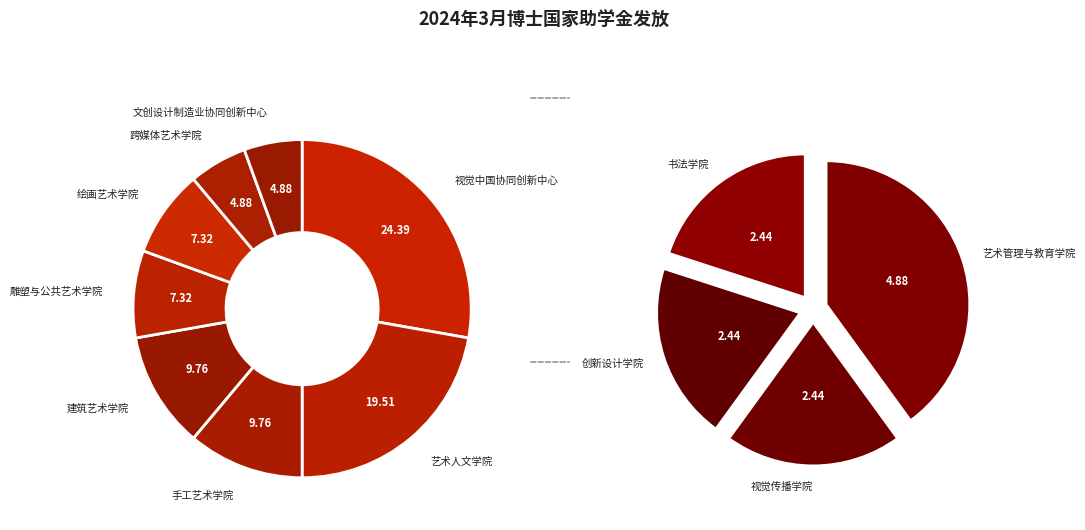

Count the number of slices in the pie.

12